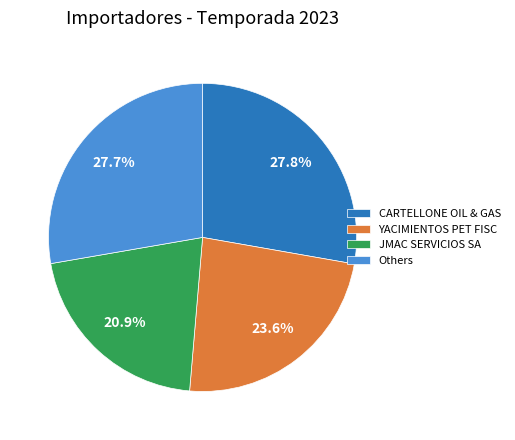

To the nearest percent, what portion does YACIMIENTOS PET FISC represent?

24%